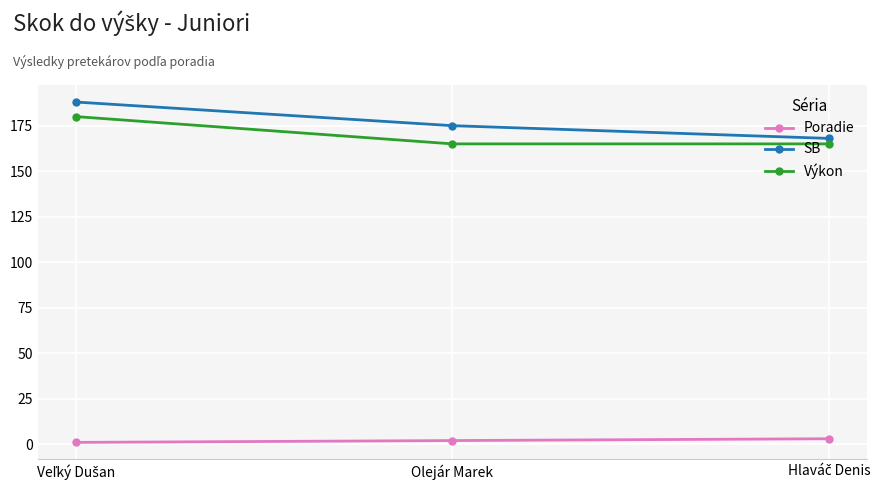

What is the label of the 2nd point from the left?

Olejár Marek